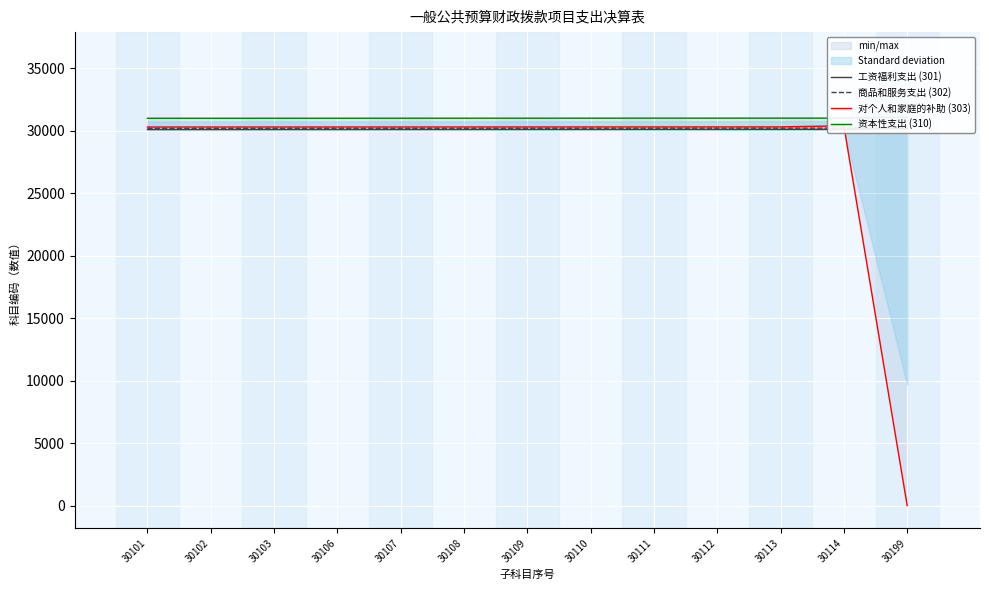

Which series has the largest total across all categories?

资本性支出 (310)